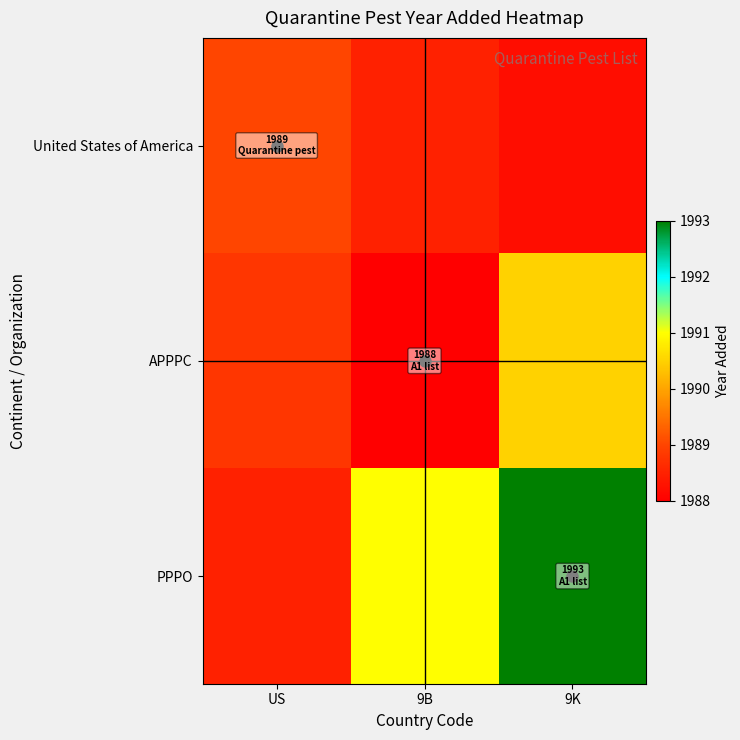

Rank the series by their average value, from highest to lowest.

PPPO, APPPC, United States of America